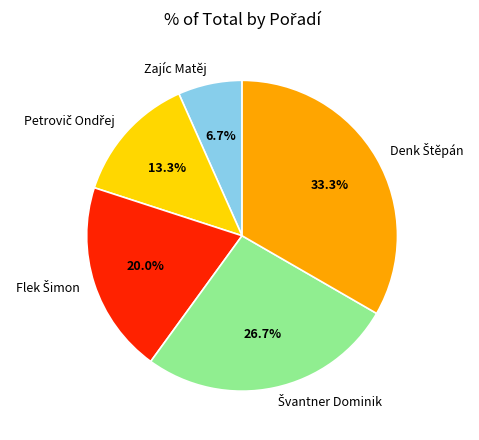

Is Zajíc Matěj the majority of the pie?

No